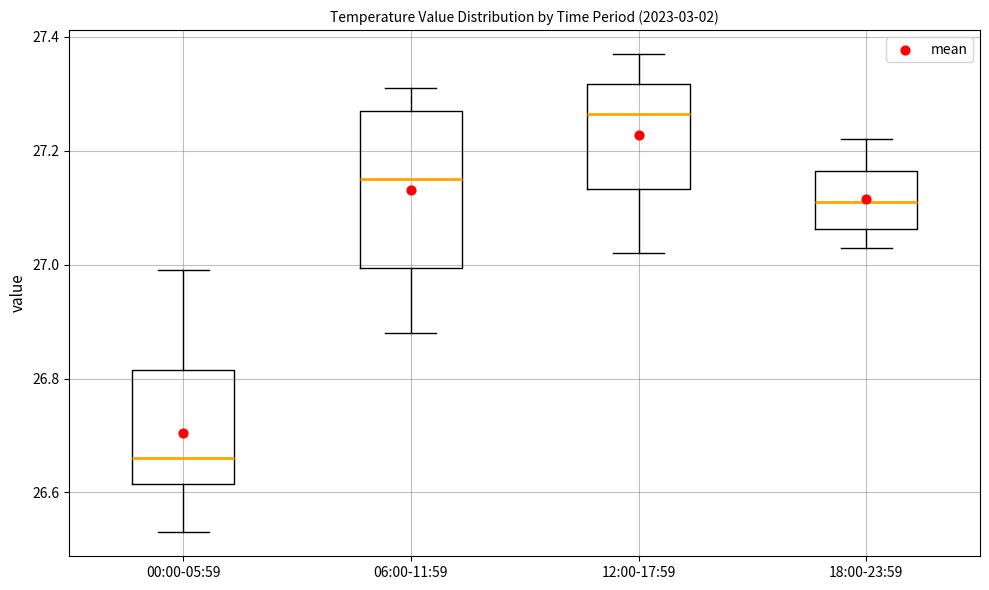

Which box is the tallest, from its lower edge to its upper edge?

06:00-11:59